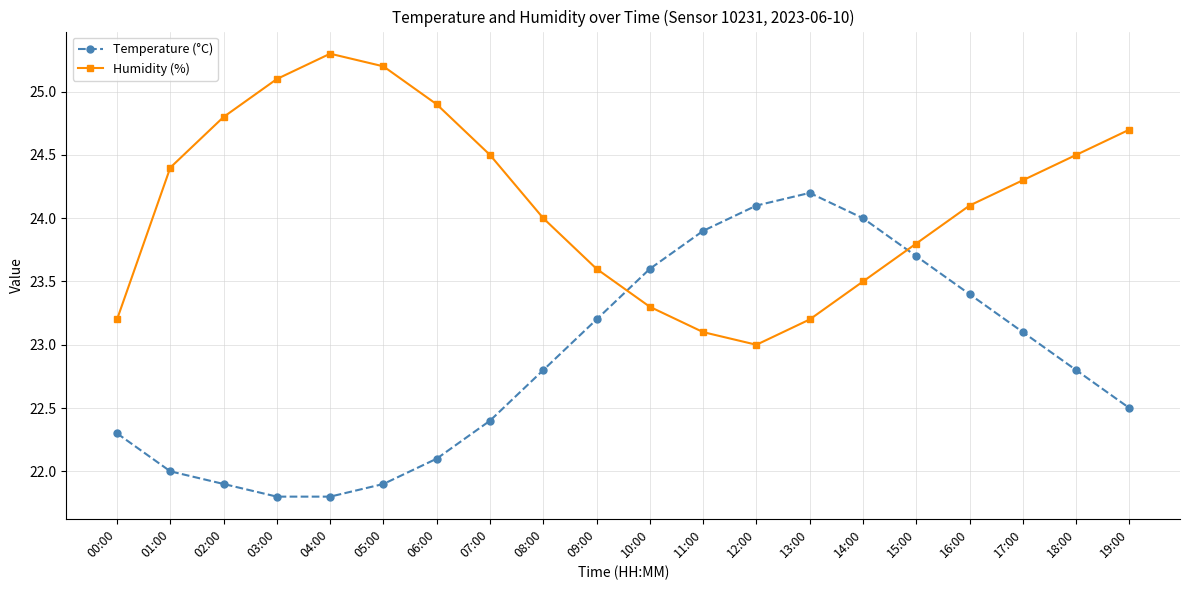

What is the label of the 8th point from the left?

07:00